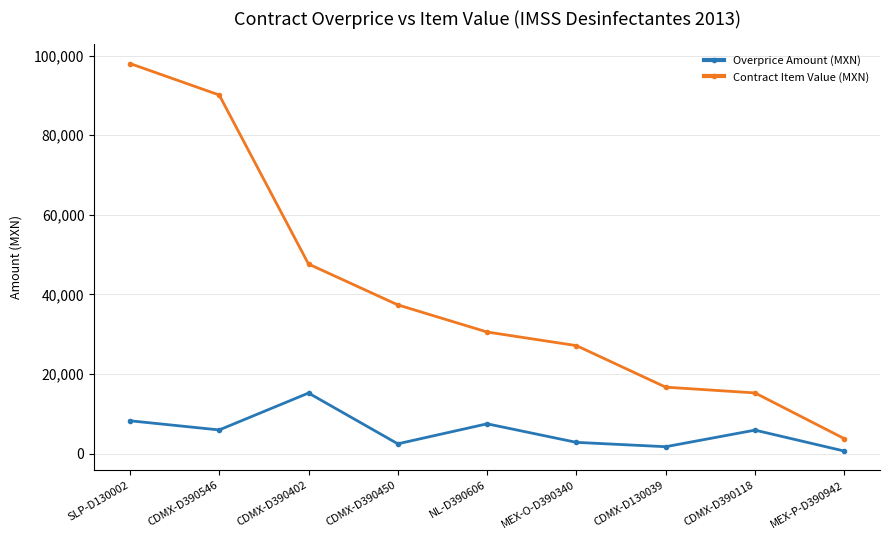

What position from the left is CDMX-D390402?

3